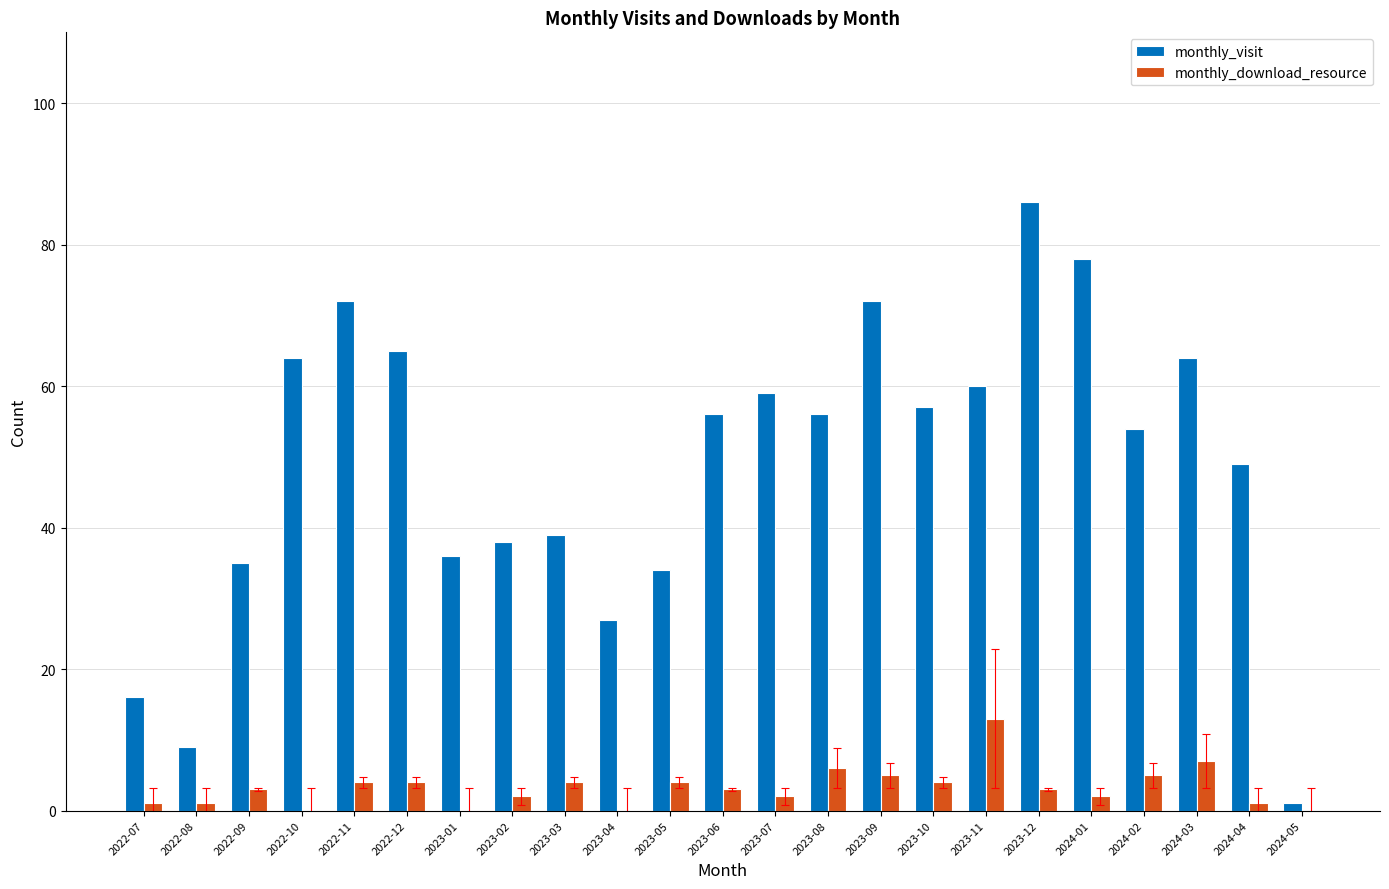

Is it true that monthly_download_resource equals 1 at 2022-07?

True